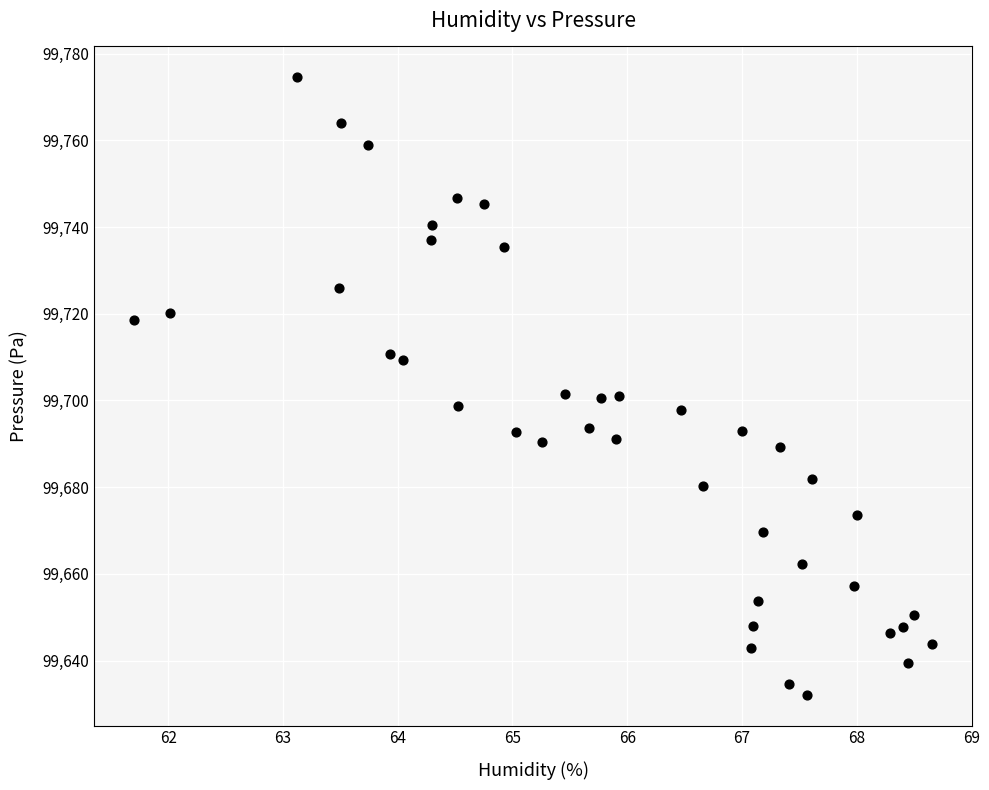

What is the range of Y values (max minus min)?

142.4